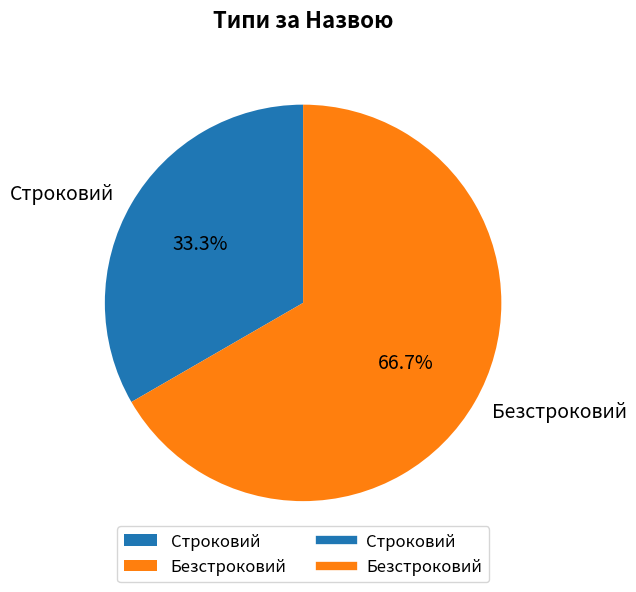

Which slice represents more than half of the pie?

Безстроковий